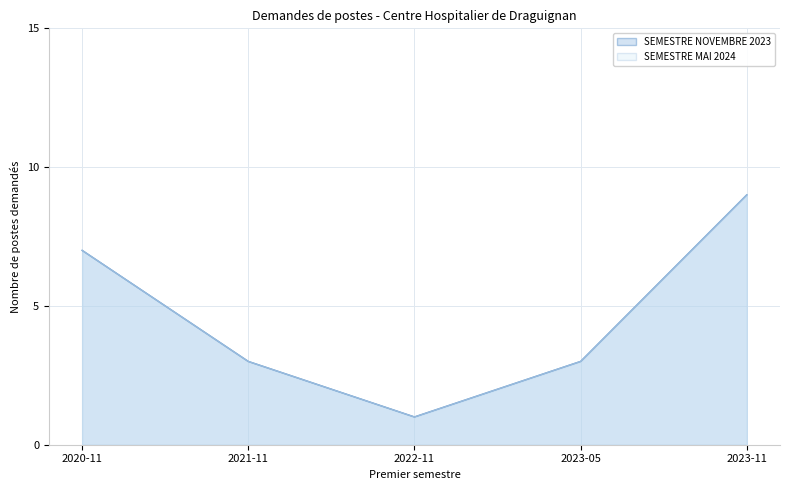

Which series has the largest total across all categories?

SEMESTRE NOVEMBRE 2023